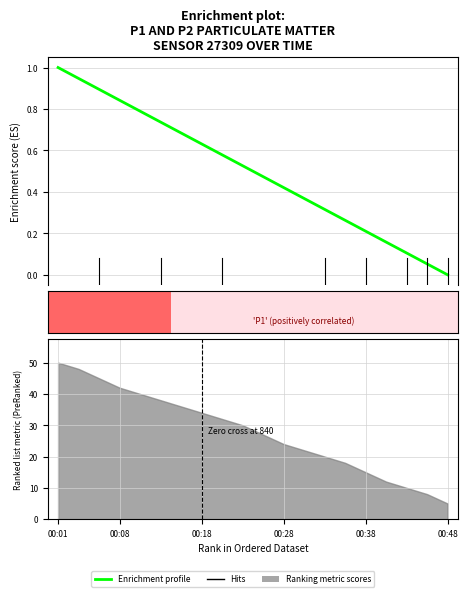

The chart shows a value of 0.2 at 17. True or false?

False